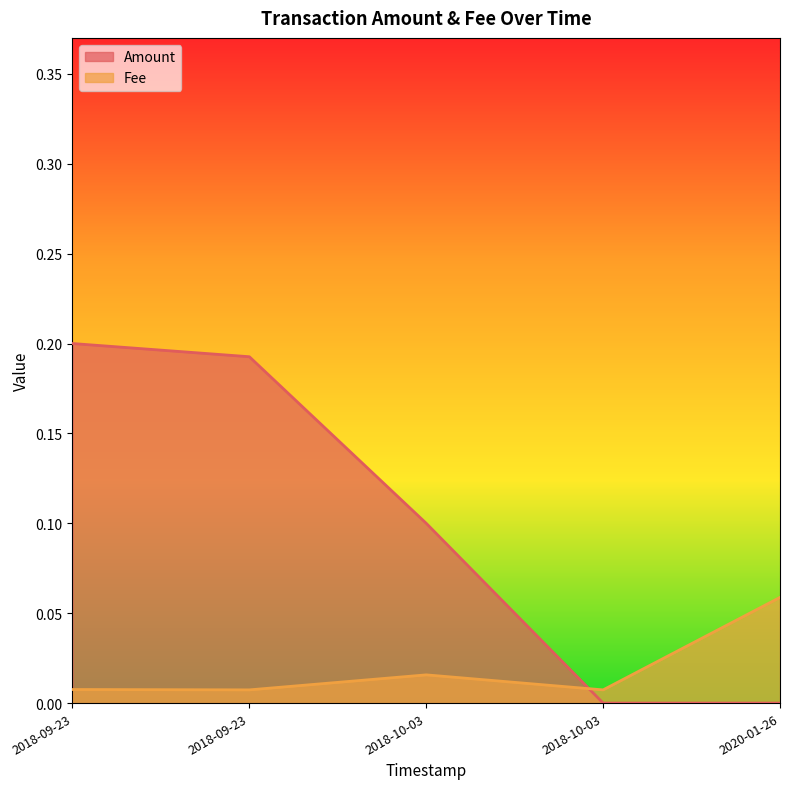

What is the greatest value displayed?

0.2